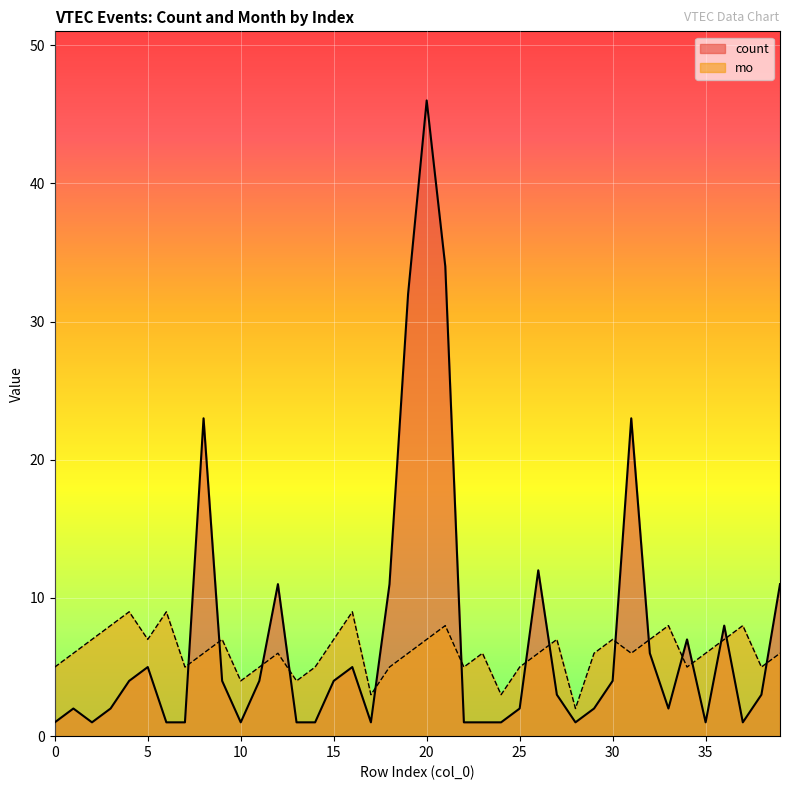

Does the chart display data point markers on the line(s)?

No